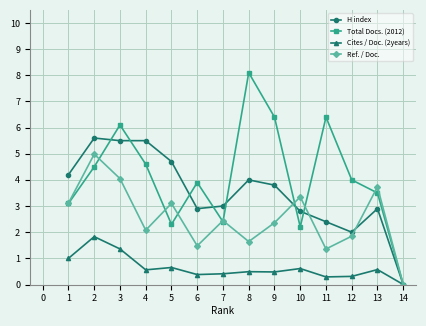

How many data points does each series have?

14